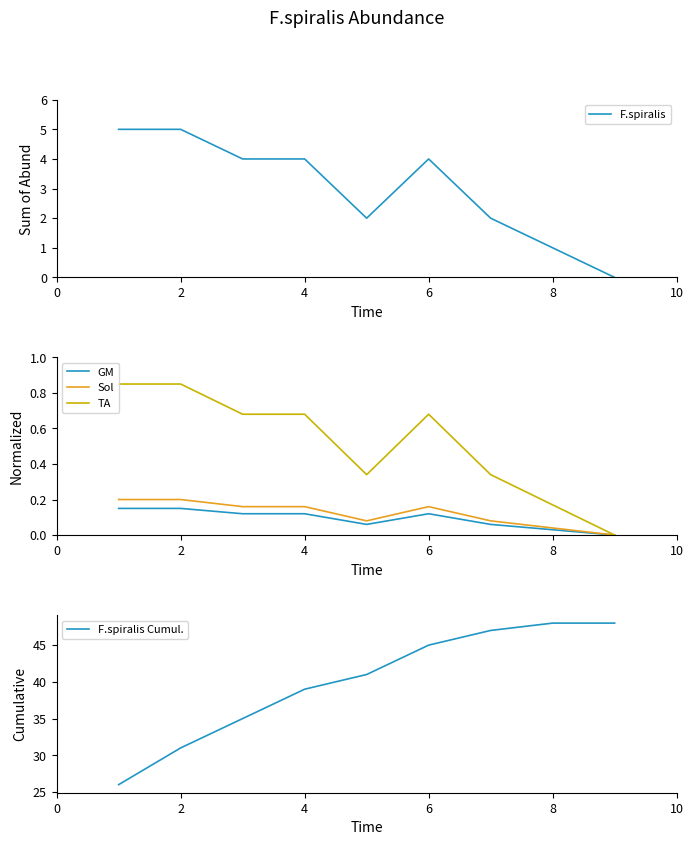

Does the chart have visible grid lines?

No